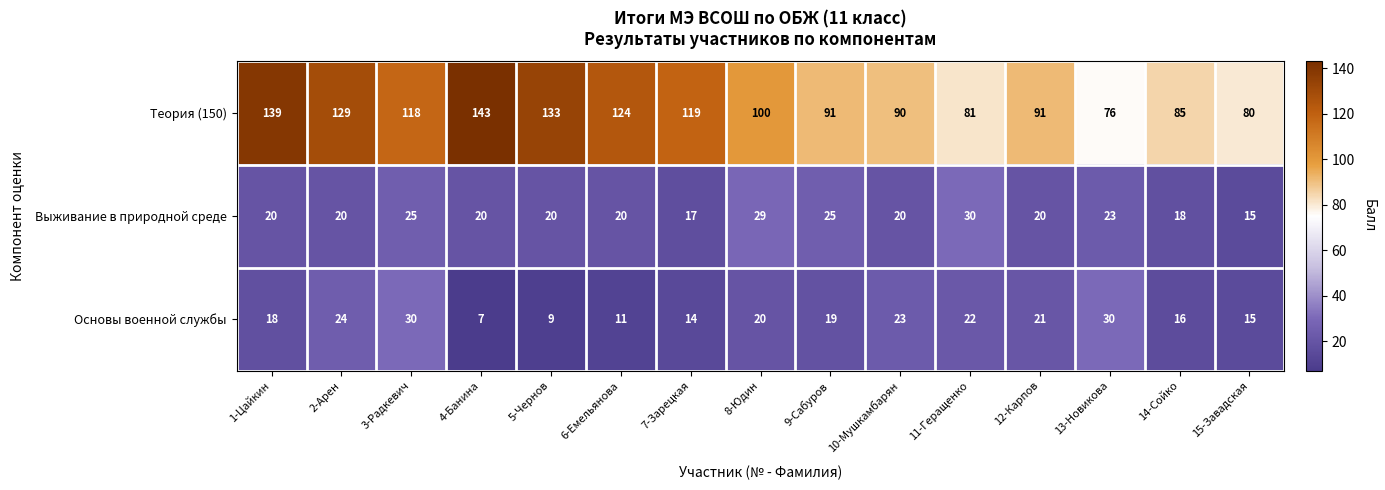

How many values in the Выживание в природной среде series are below 20?

3